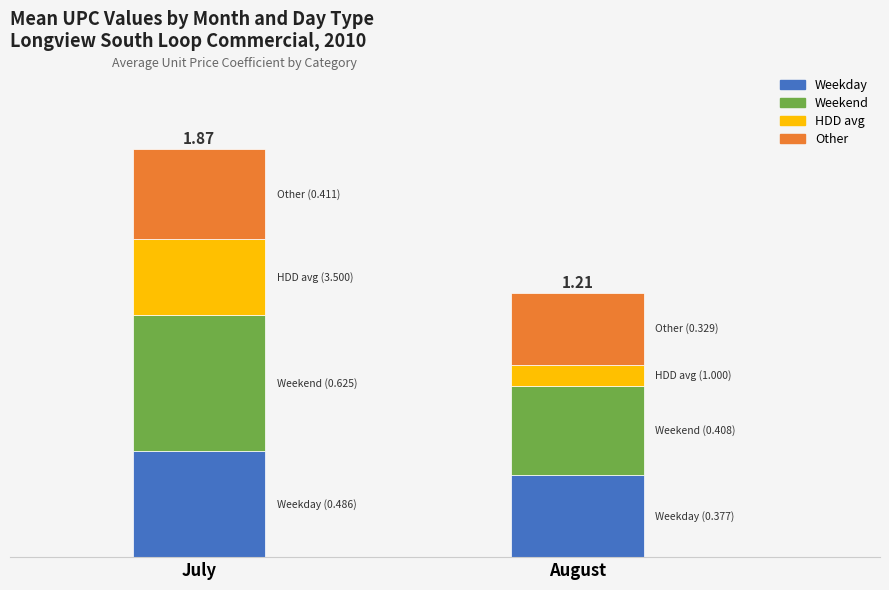

Are the bars horizontal?

No